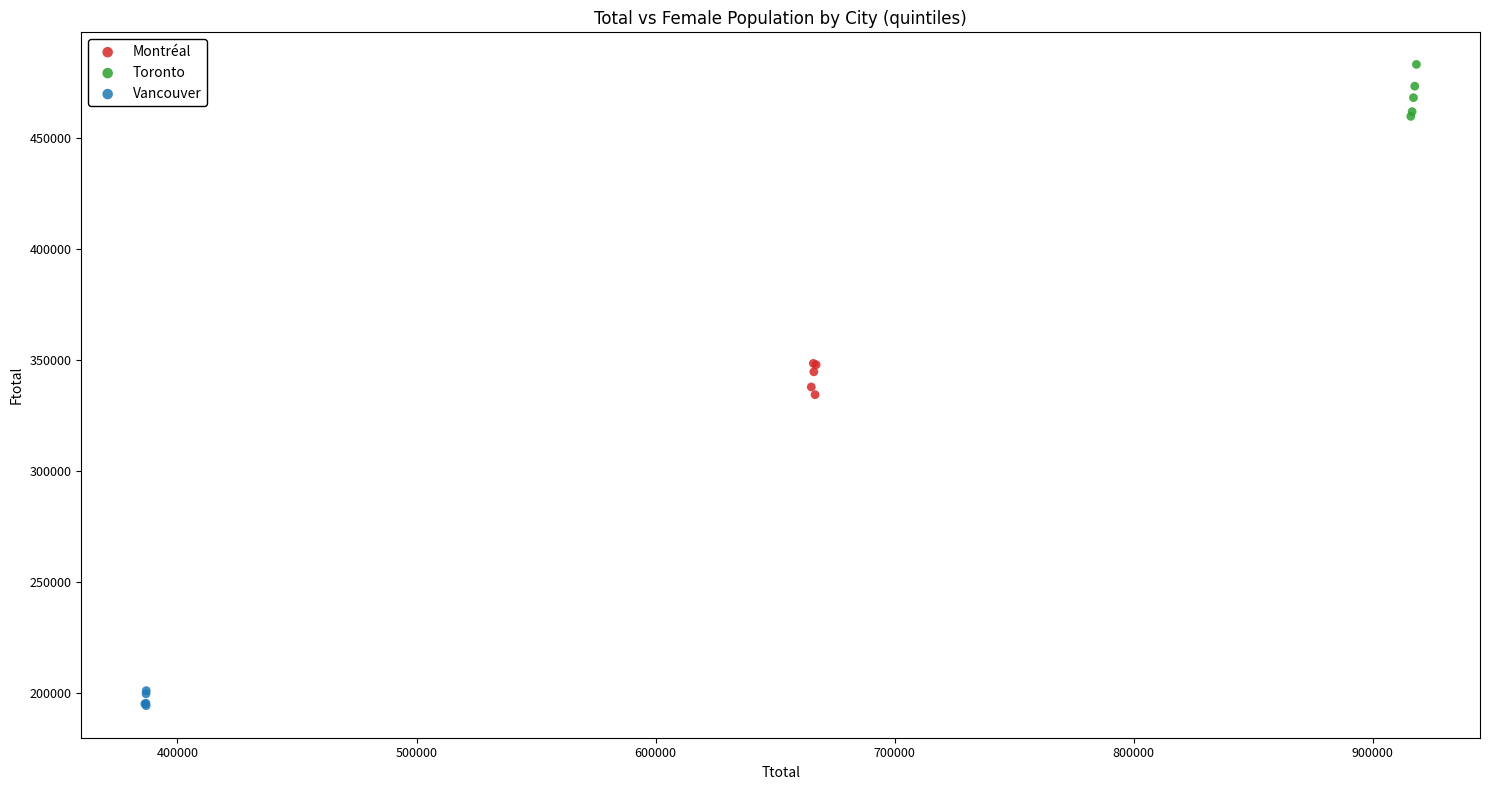

What are all the series names shown in the legend?

Montréal, Toronto, Vancouver